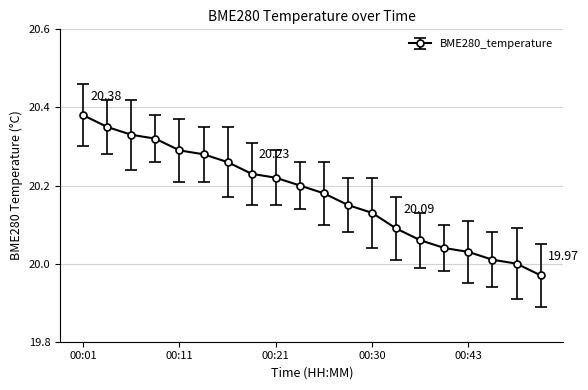

What is the difference between the maximum and minimum values?

0.4